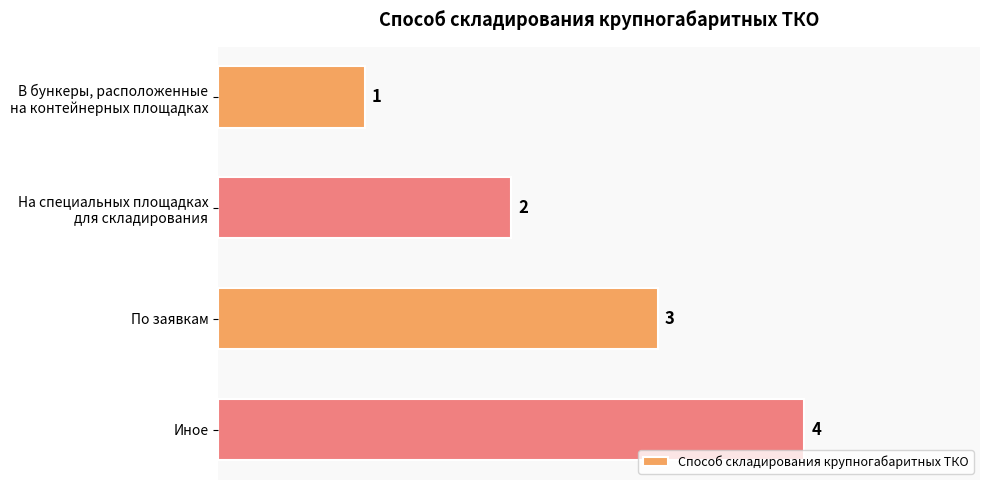

List the labels in order of value, largest first.

Иное, По заявкам, На специальных площадках
для складирования, В бункеры, расположенные
на контейнерных площадках